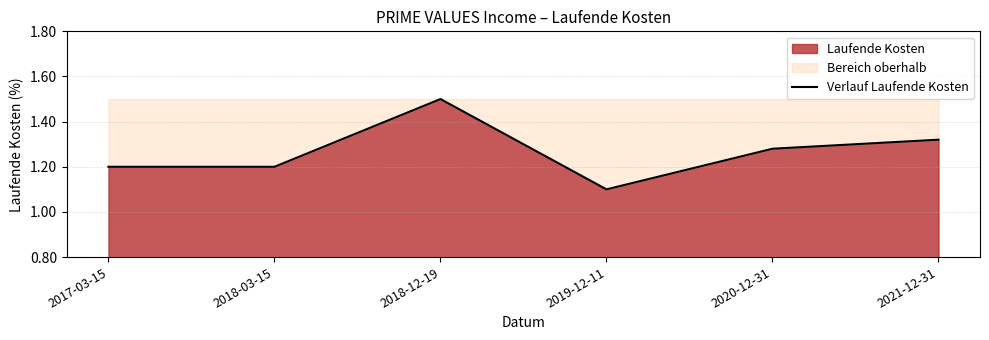

Reading left to right, transcribe all the data shown in this chart.

2017-03-15=1.2	2018-03-15=1.2	2018-12-19=1.5	2019-12-11=1.1	2020-12-31=1.3	2021-12-31=1.3